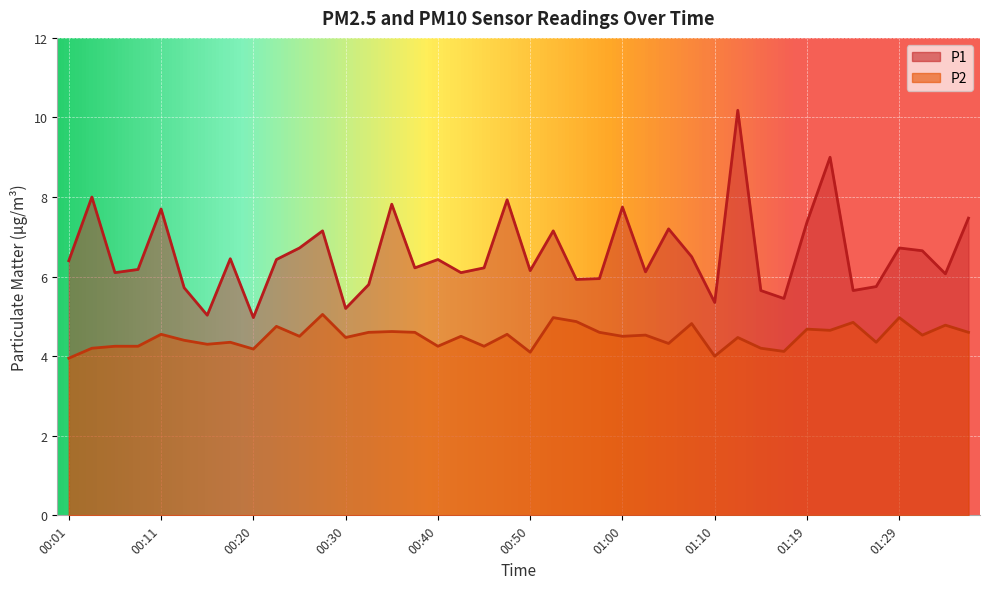

At how many categories does at least one series exceed 8?

2